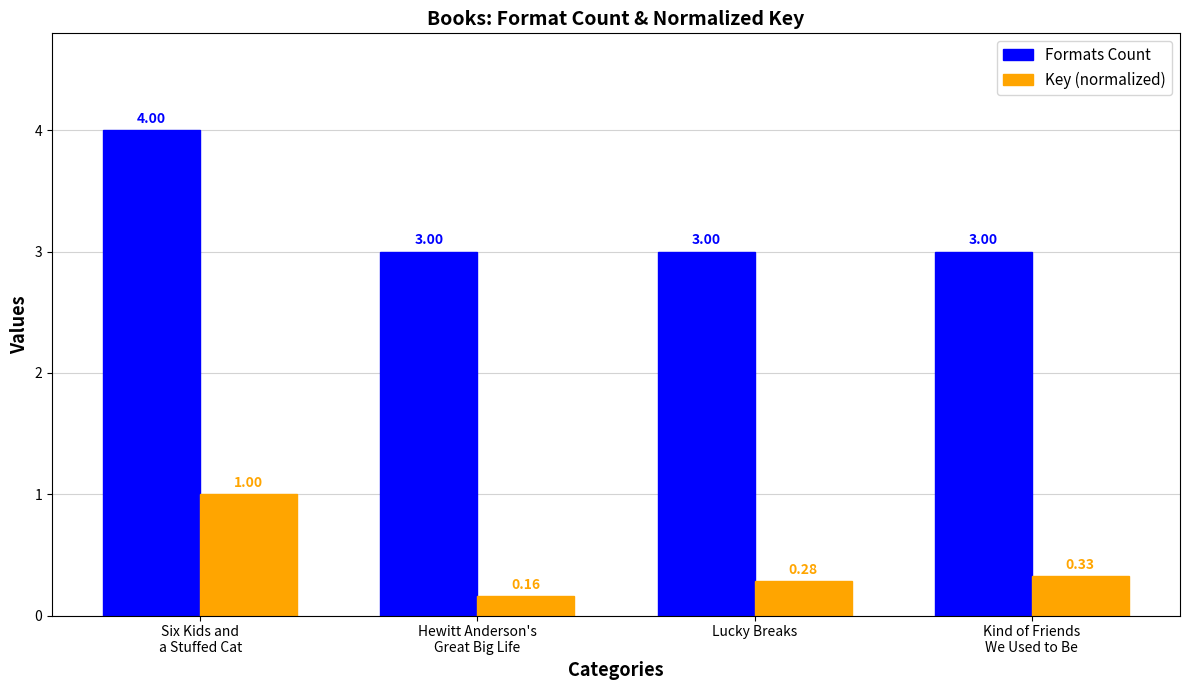

What is the label of the 2nd bar from the right?

Lucky Breaks